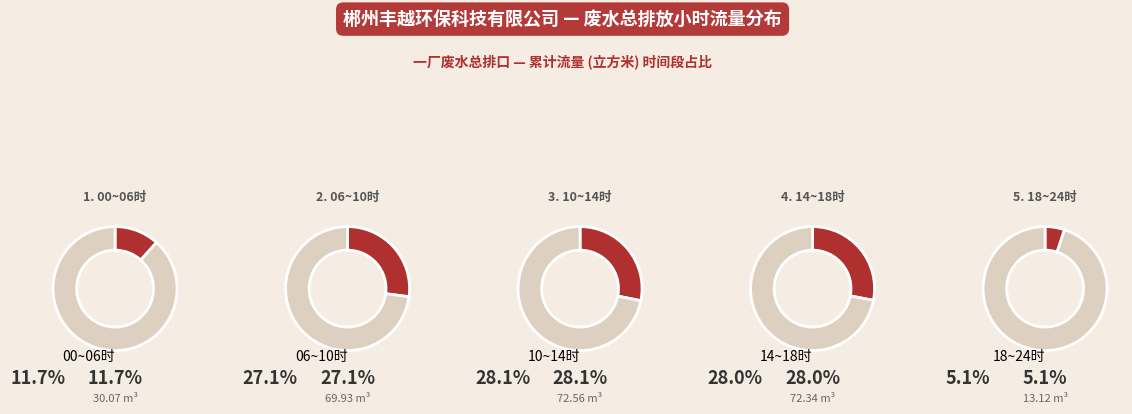

Do 07~08时 and 16~17时 together represent more than half of the pie?

No